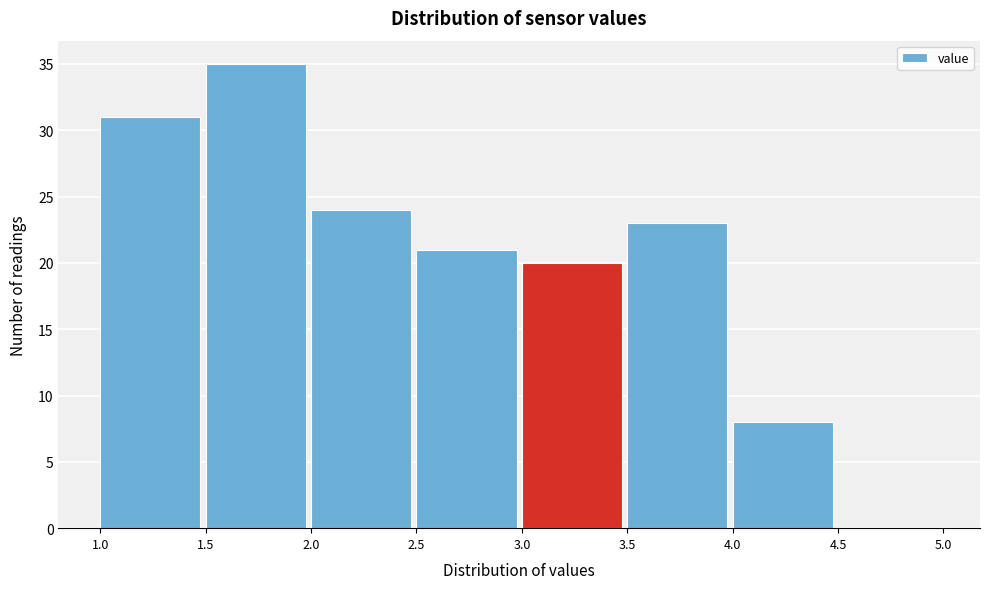

Reading left to right, list every bar in this chart as the range it spans on the x-axis followed by its height. The values are not printed on the chart, so give them approximately, as read against the axis.

1.0 to 1.5: 31
1.5 to 2.0: 35
2.0 to 2.5: 24
2.5 to 3.0: 21
3.0 to 3.5: 20
3.5 to 4.0: 23
4.0 to 4.5: 8
4.5 to 5.0: 0